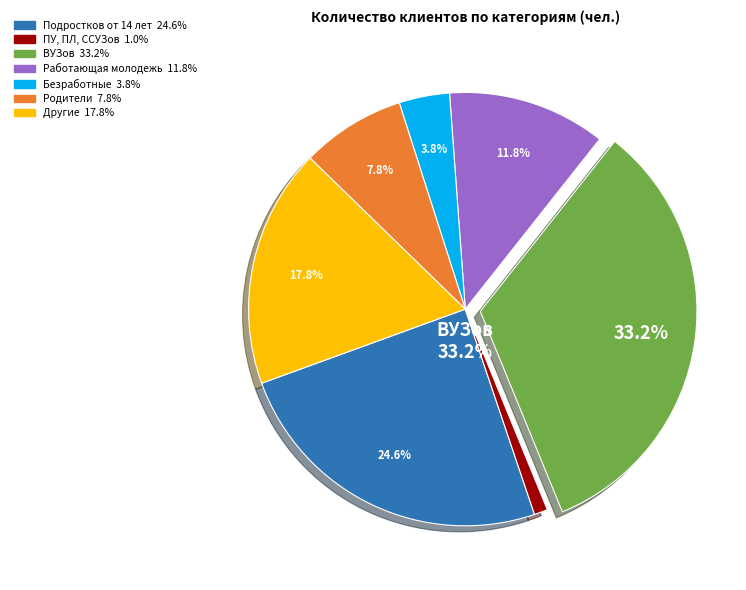

Does Работающая молодежь account for over 50% of the chart?

No